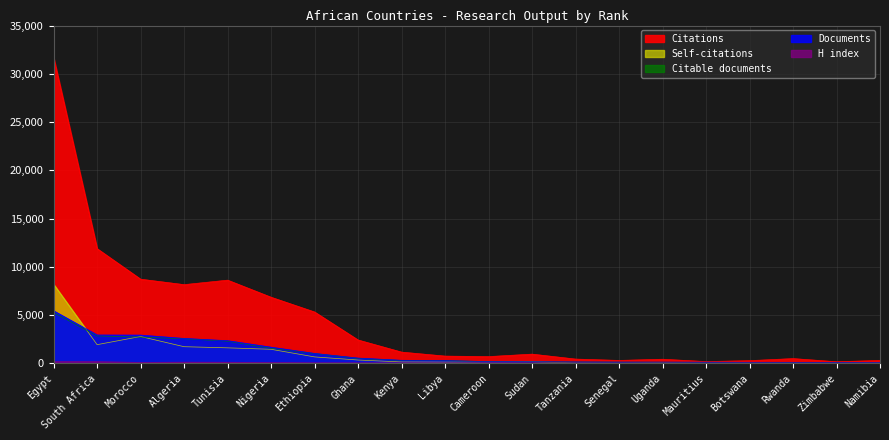

What is the approximate value of Citations at Rwanda?

495